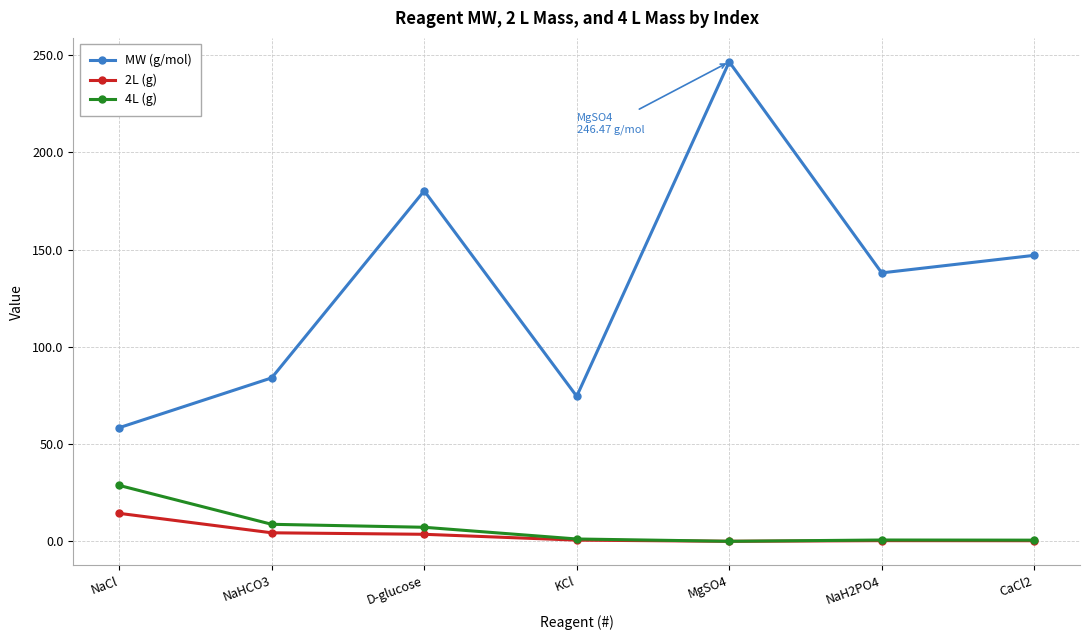

Which series has the widest spread of values?

MW (g/mol)